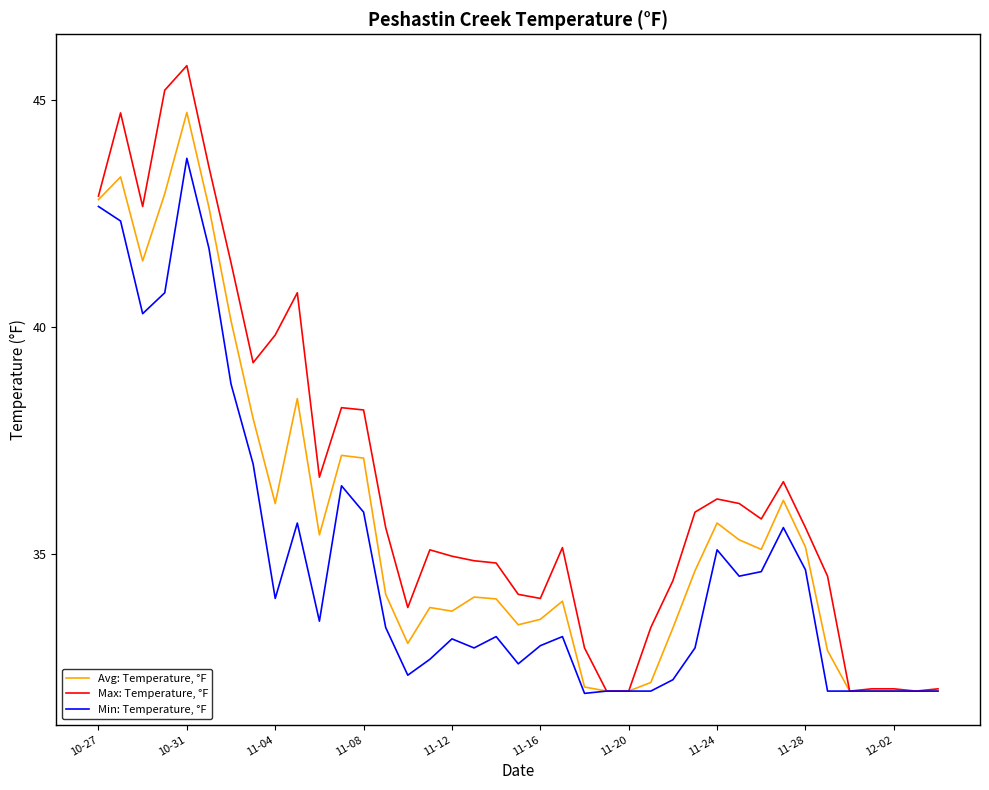

Rank the series by their maximum value, from lowest to highest.

Min: Temperature, °F, Avg: Temperature, °F, Max: Temperature, °F